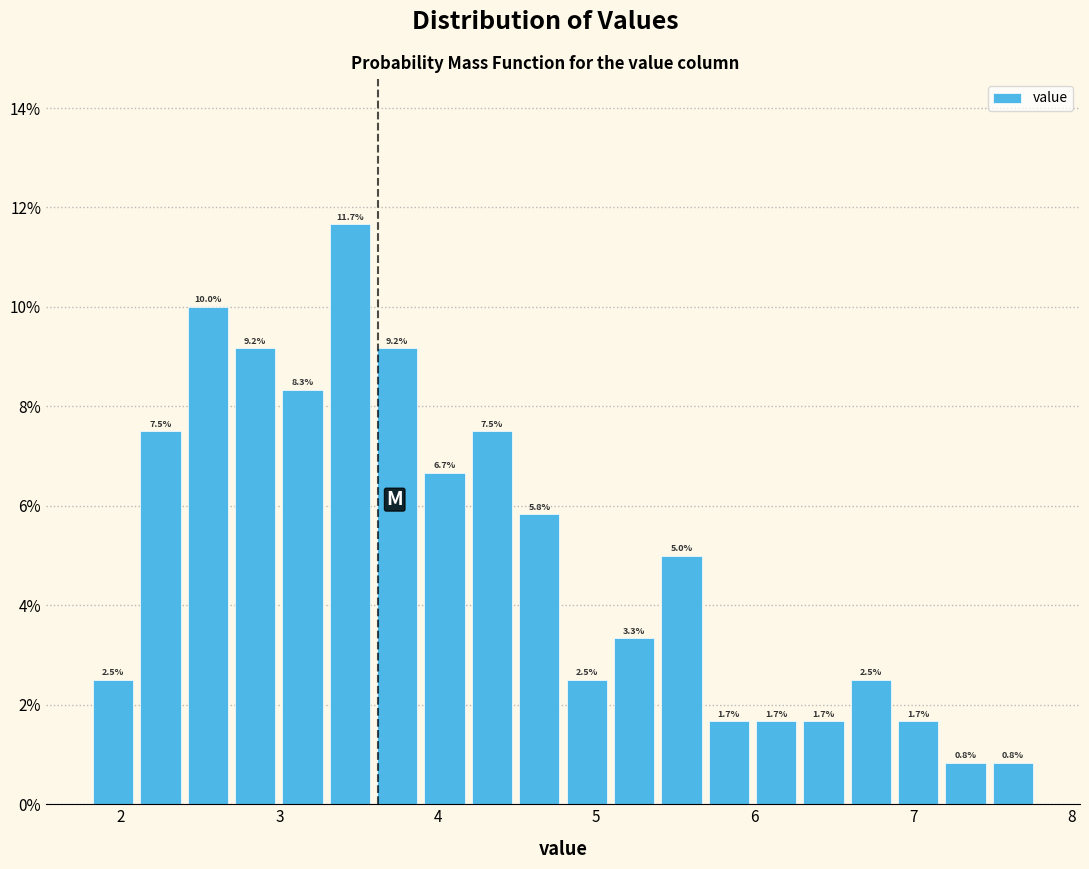

Around what value on the x-axis is the tallest bar? Give the approximate position of its centre, as read against the axis.

3.4